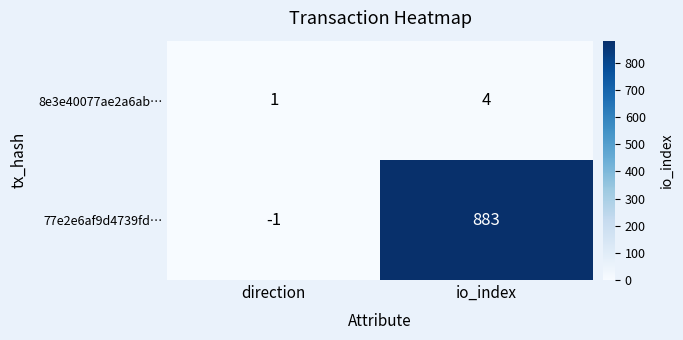

Reading left to right, extract all data points from this chart.

8e3e40077ae2a6ab…: 1	4
77e2e6af9d4739fd…: -1	883